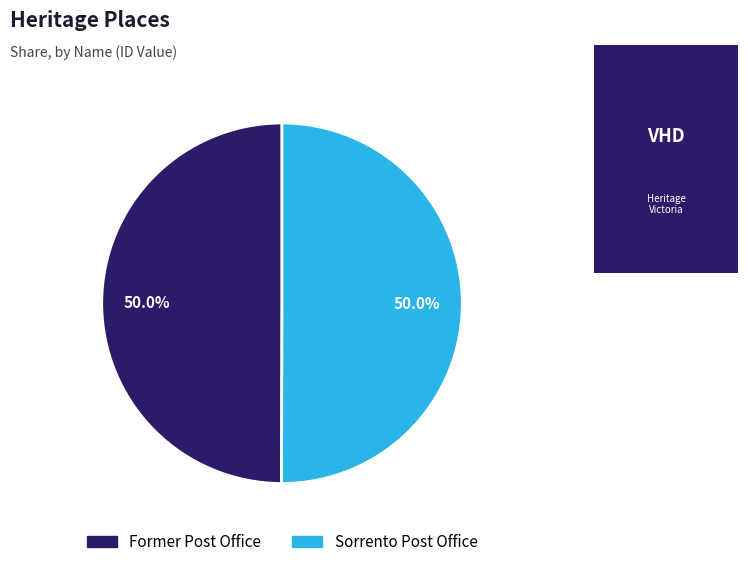

To the nearest percent, what portion does Former Post Office represent?

50%